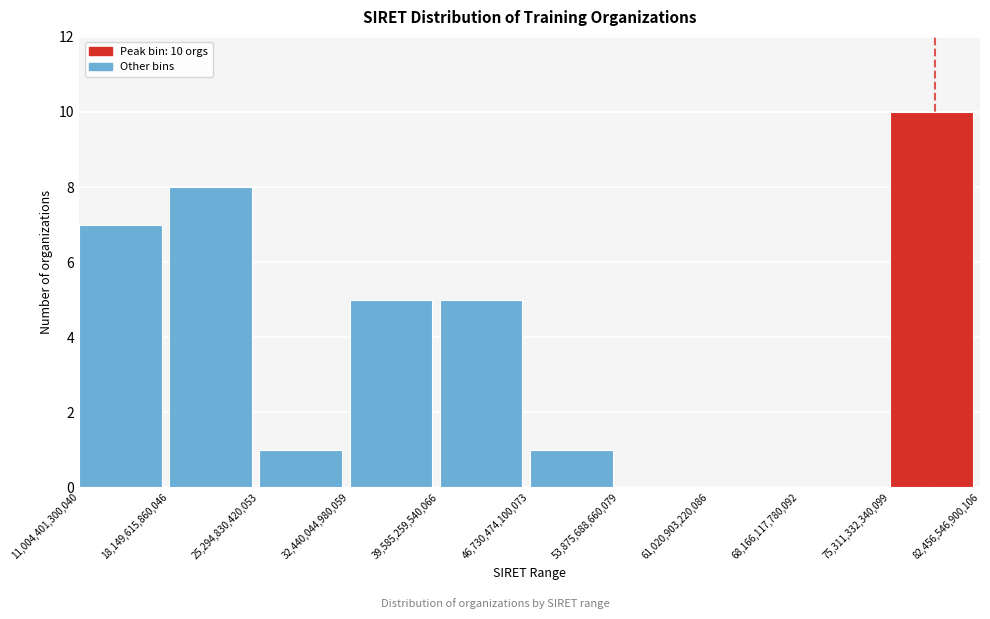

Over which range of the x-axis is the bar tallest?

75,311,332,340,099 to 82,456,546,900,106